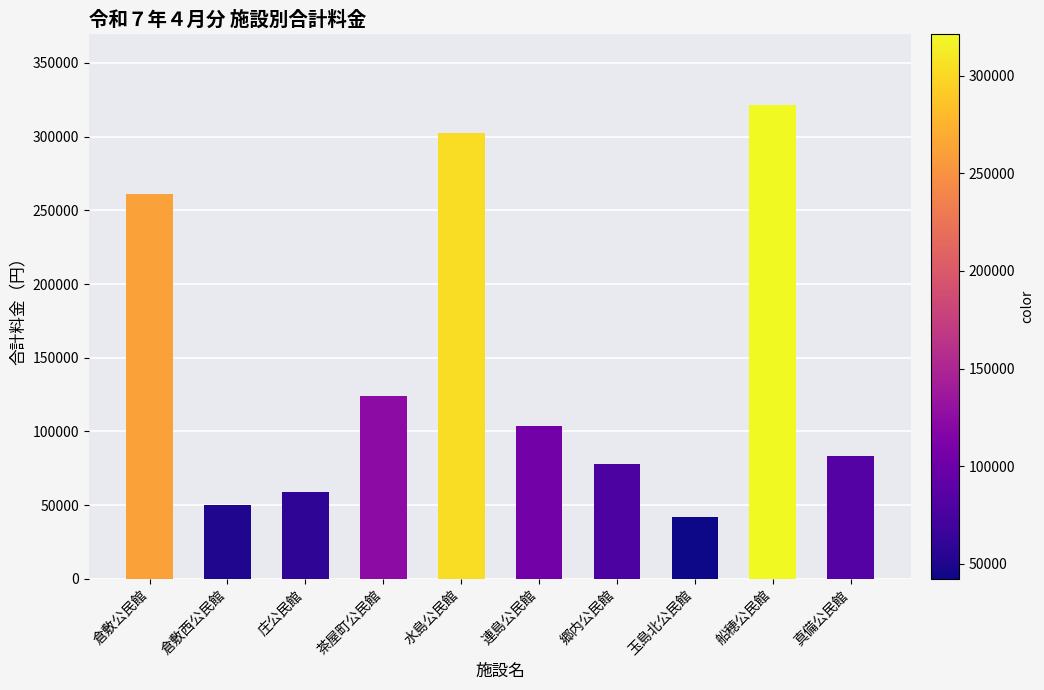

Approximately how many times larger is the value at 庄公民館 compared to 船穂公民館?

0.2